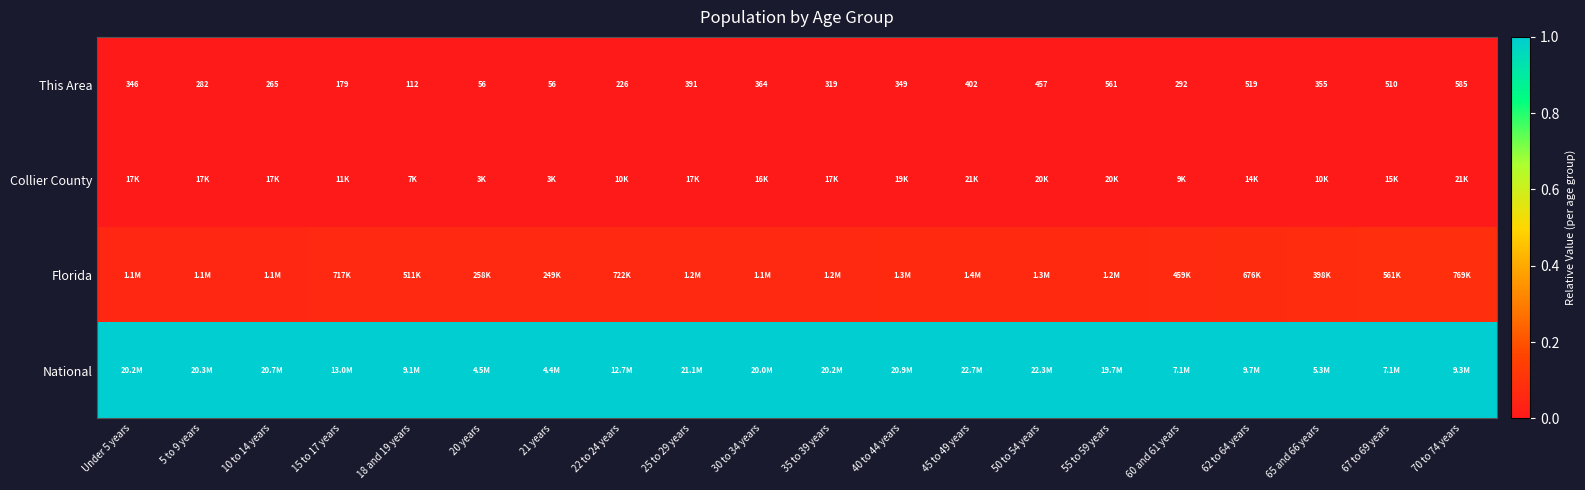

Is the value of Florida at 67 to 69 years greater than the value of This Area at 15 to 17 years?

Yes